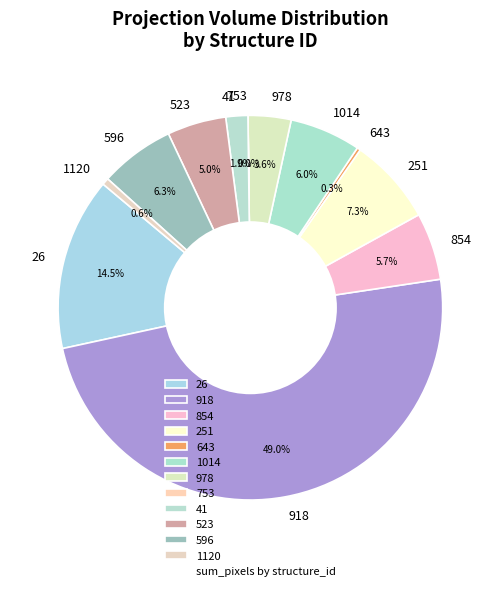

What is the largest slice in the pie chart?

918